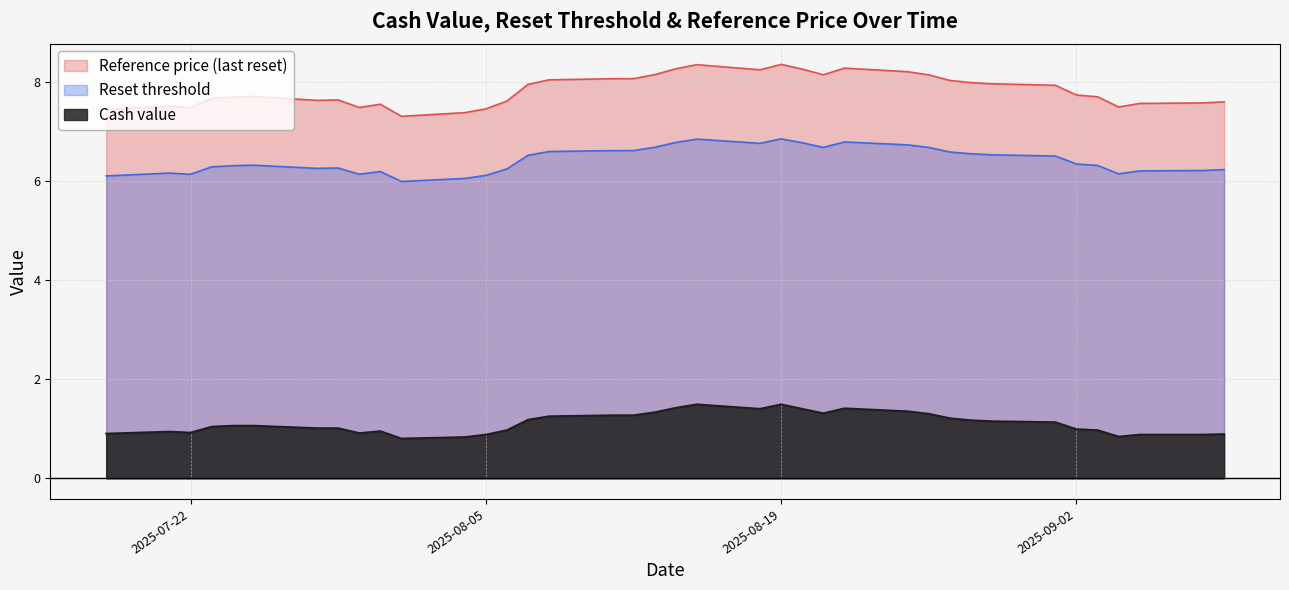

What is the difference between the highest and lowest values at 2025-07-31?

6.6